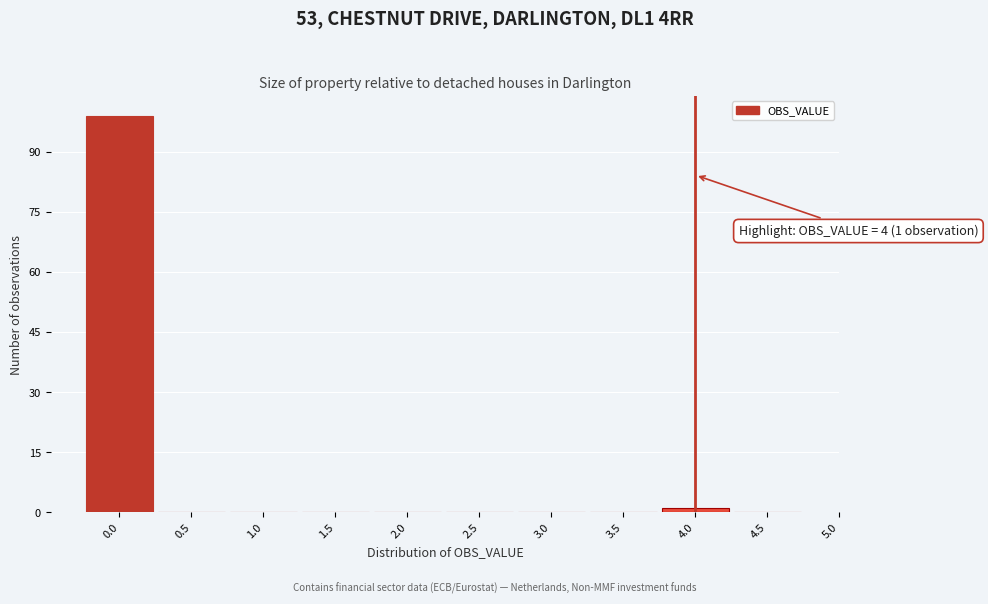

Which range on the x-axis has the tallest bar?

-0.25 to 0.25